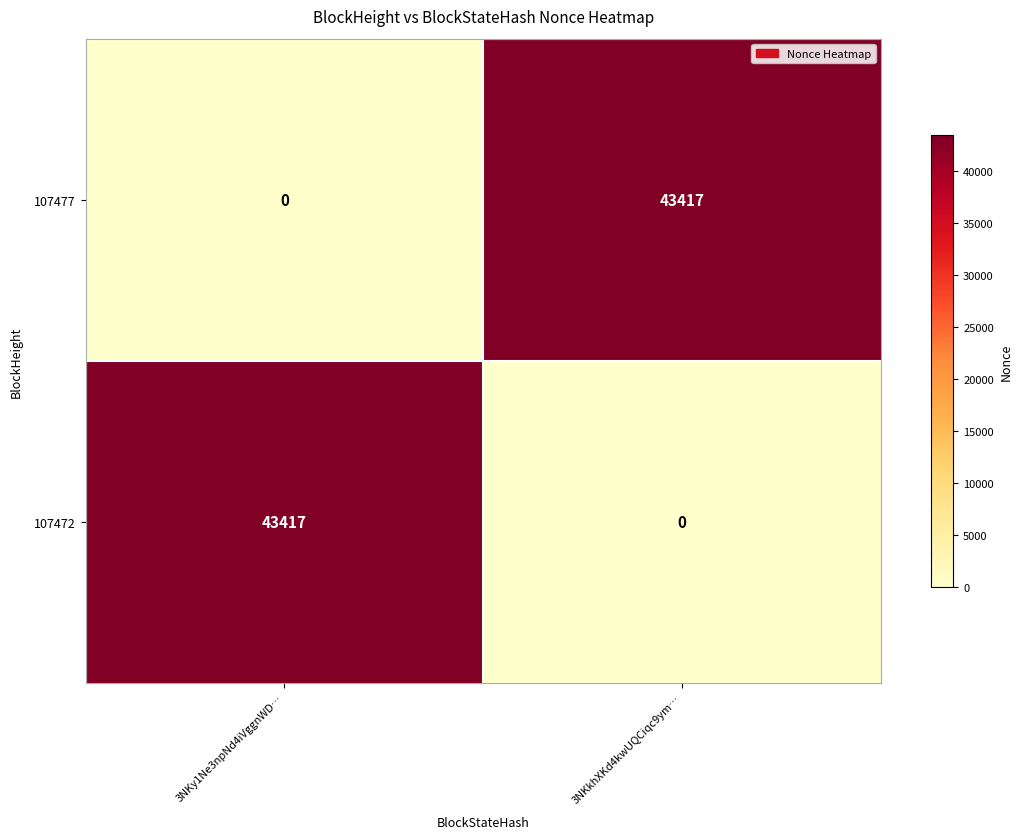

What is the difference between the 107477 values at 3NKkhXKd4kwUQCiqc9ym… and 3NKy1Ne3npNd4iVggnWD…?

43417